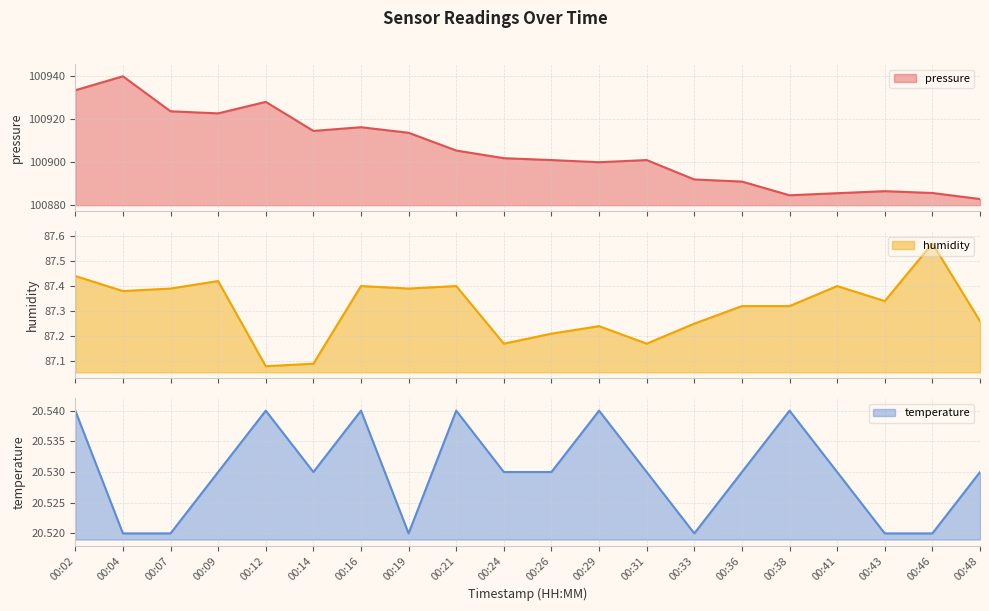

Which label corresponds to the smallest value in the chart?

00:04